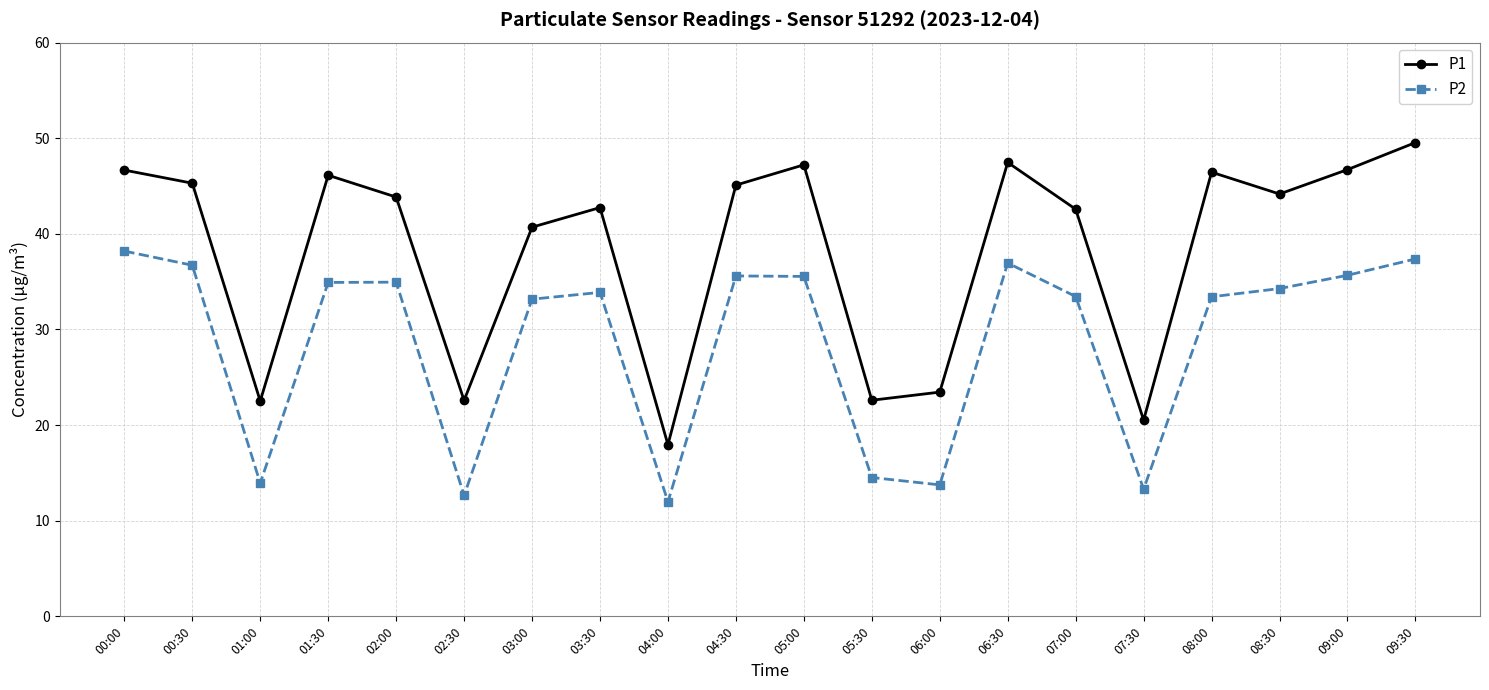

What is the total value across all series at 08:00?

79.9